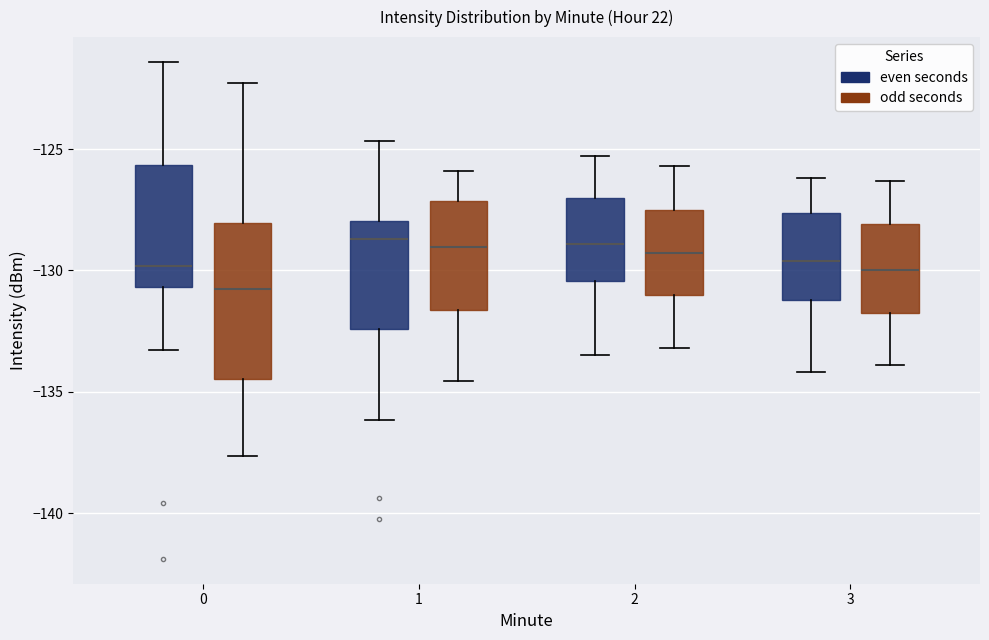

Which box is the tallest, from its lower edge to its upper edge?

0 (odd seconds)